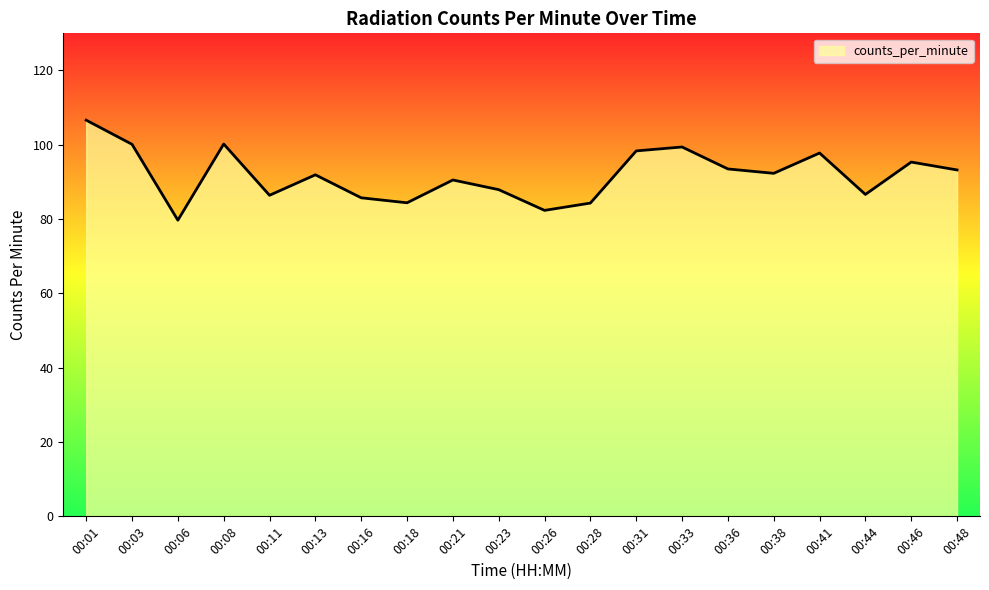

Which has a higher value, 00:21 or 00:26?

00:21